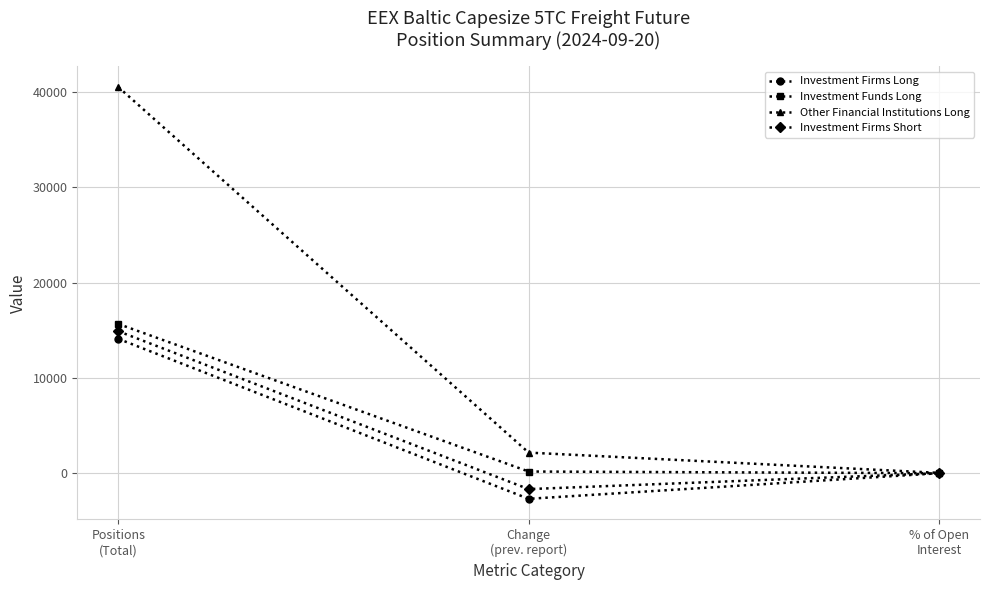

What is the highest value of the Investment Firms Short series?

14914.1